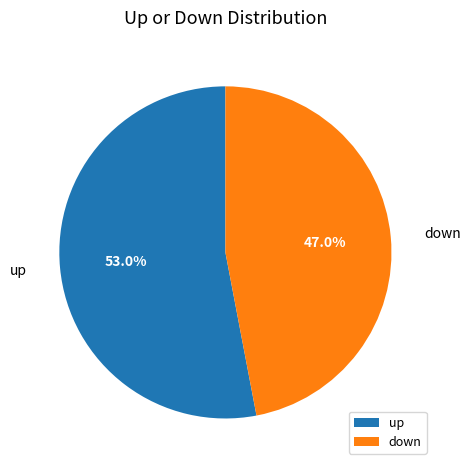

Approximately how many times larger is the value at down compared to up?

0.9